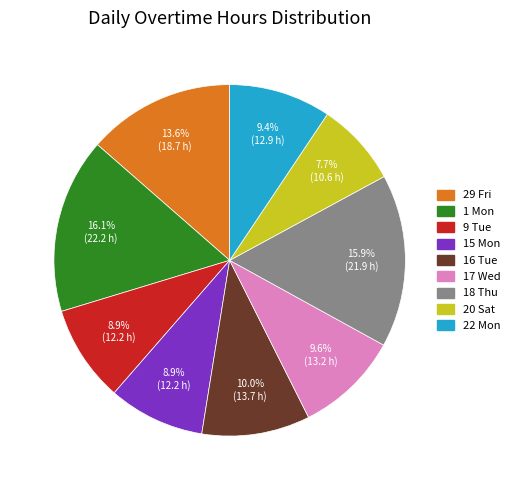

To the nearest percent, what is the difference between the largest and smallest slice percentages?

8%